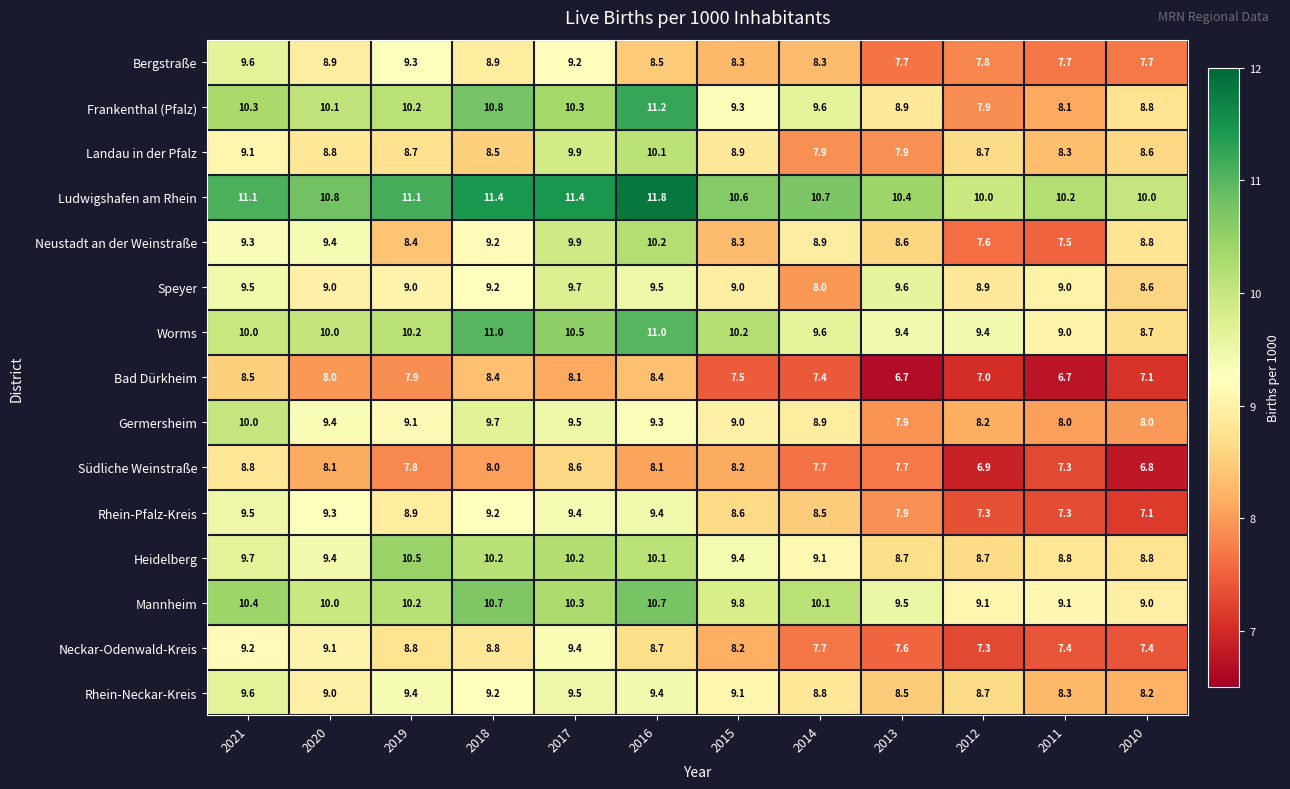

What is the difference between the highest and lowest values at 2018?

3.4